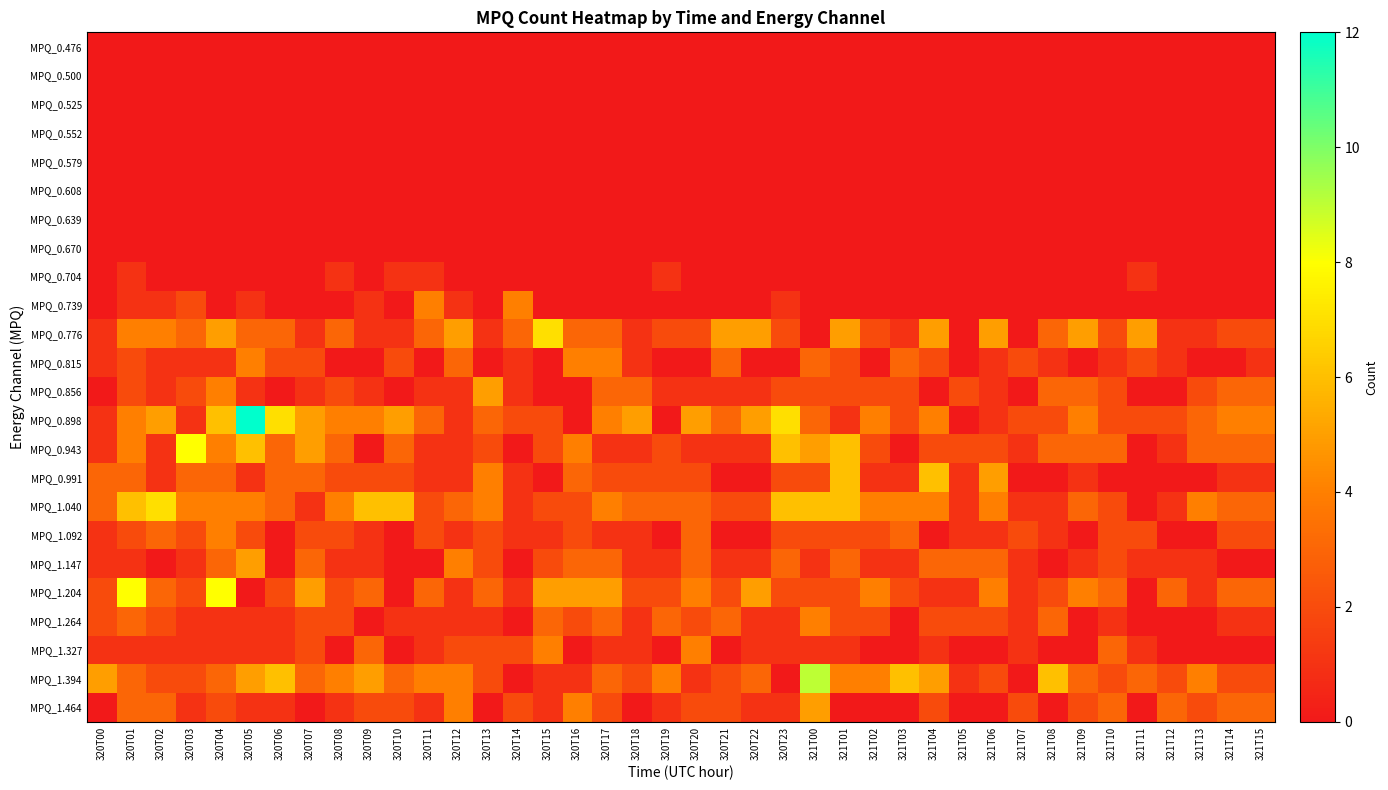

Between 320T05 and 321T01, which series saw the biggest shift?

MPQ_0.898